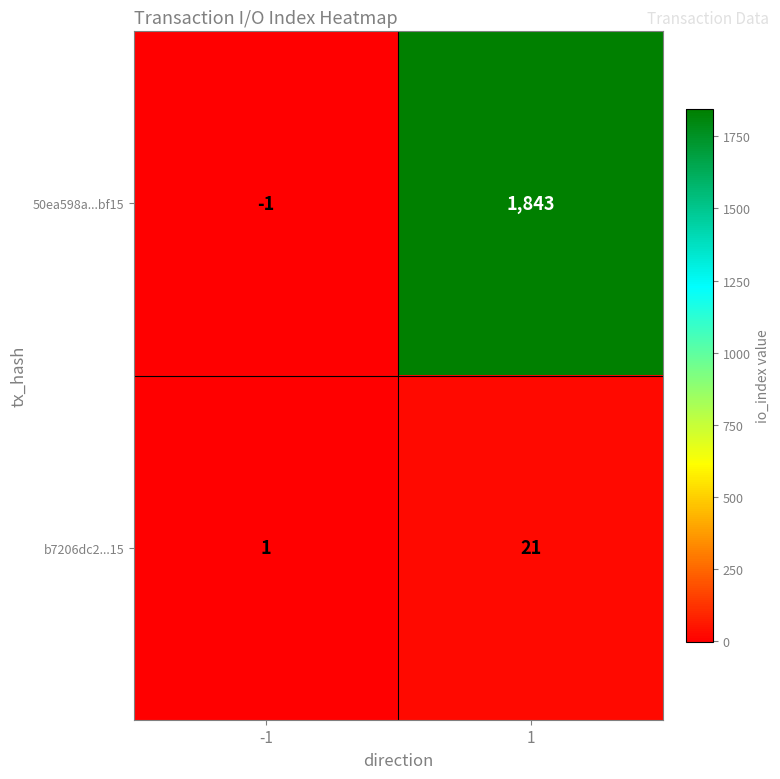

Which series has the largest total across all categories?

50ea598a...bf15